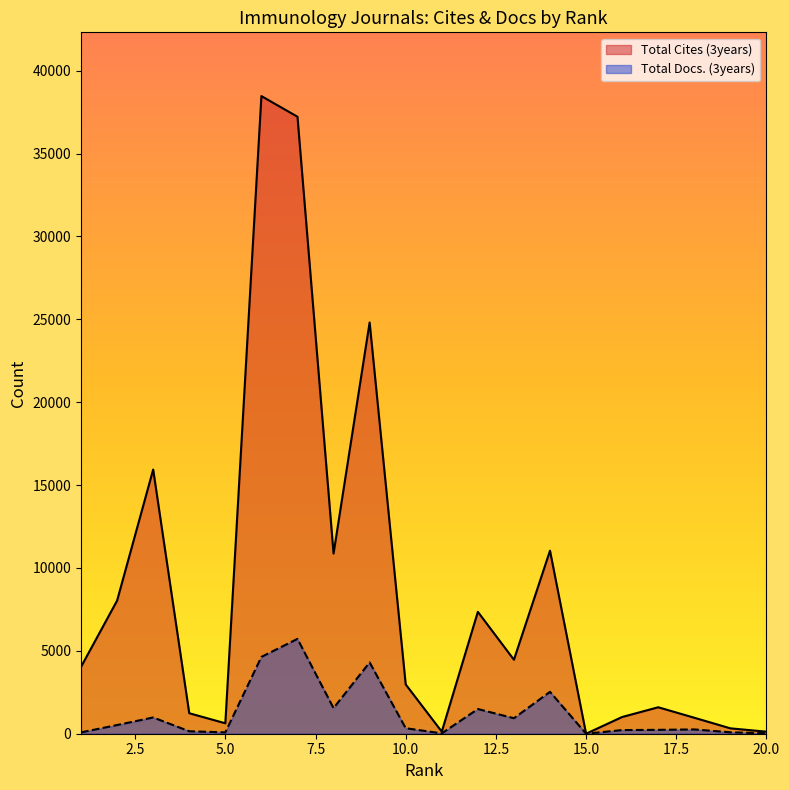

Read the Total Docs. (3years) value at 13, to the nearest 50.

950